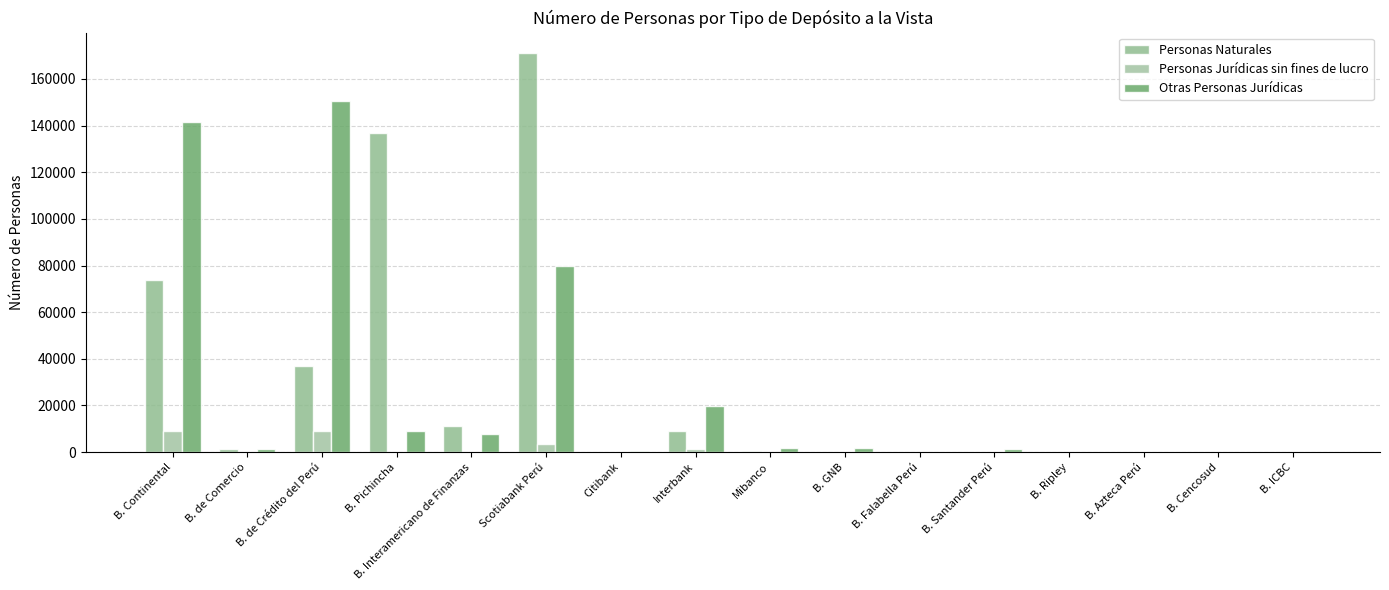

What is the sum of all Personas Naturales values?

440669